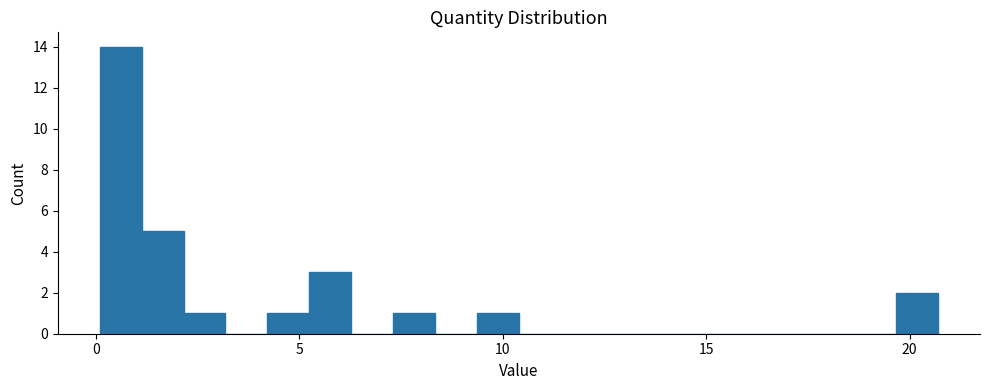

Around what value on the x-axis is the tallest bar? Give the approximate position of its centre, as read against the axis.

0.5